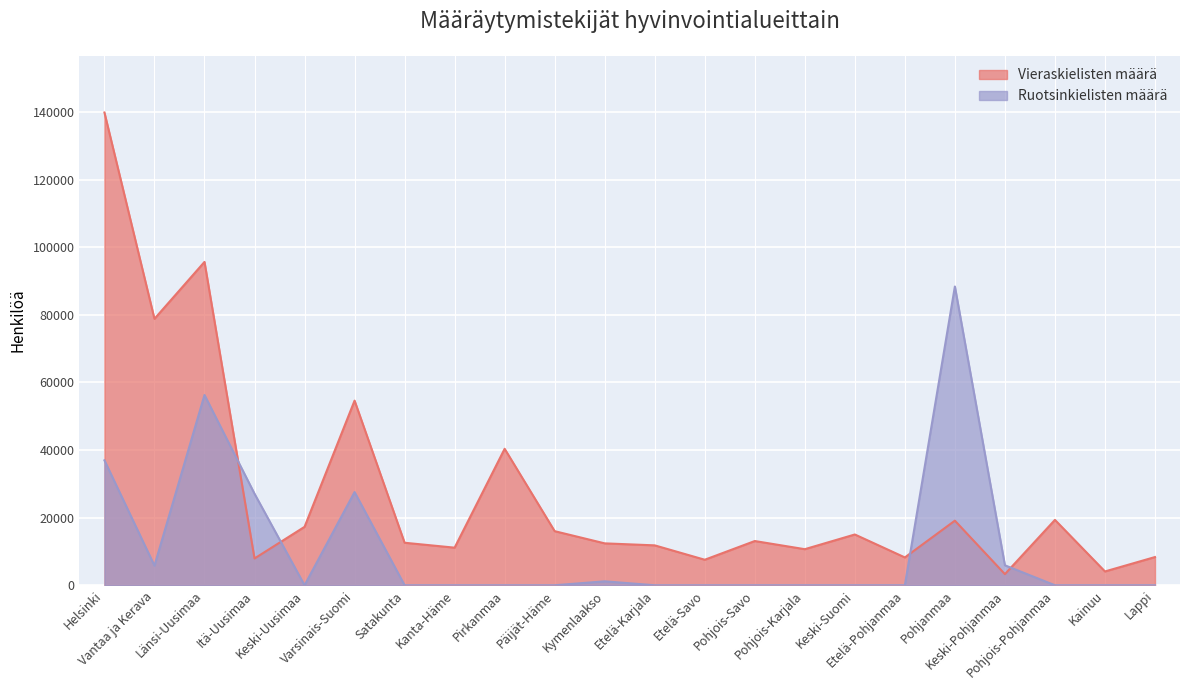

In Ruotsinkielisten määrä, how many points are higher than both neighbors (excluding endpoints)?

4